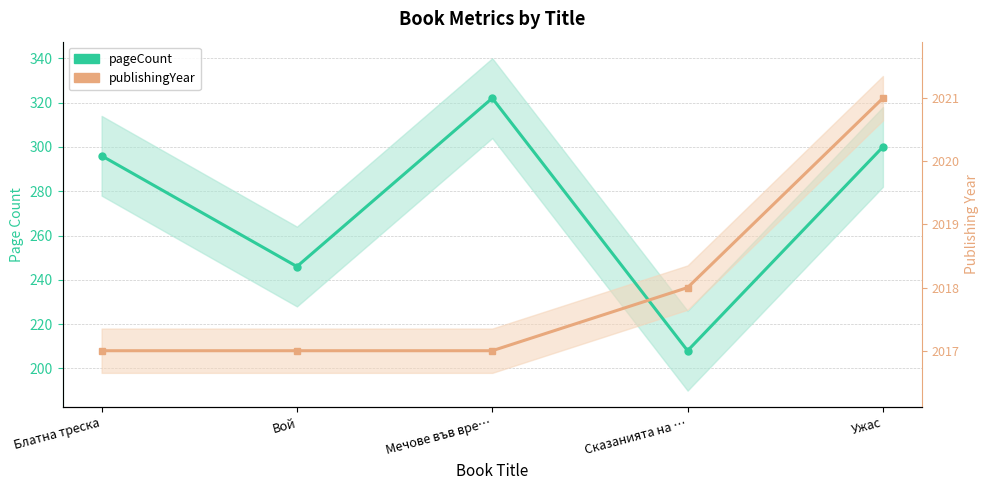

What is the difference between the maximum and minimum values in the publishingYear (scaled) series?

114.0